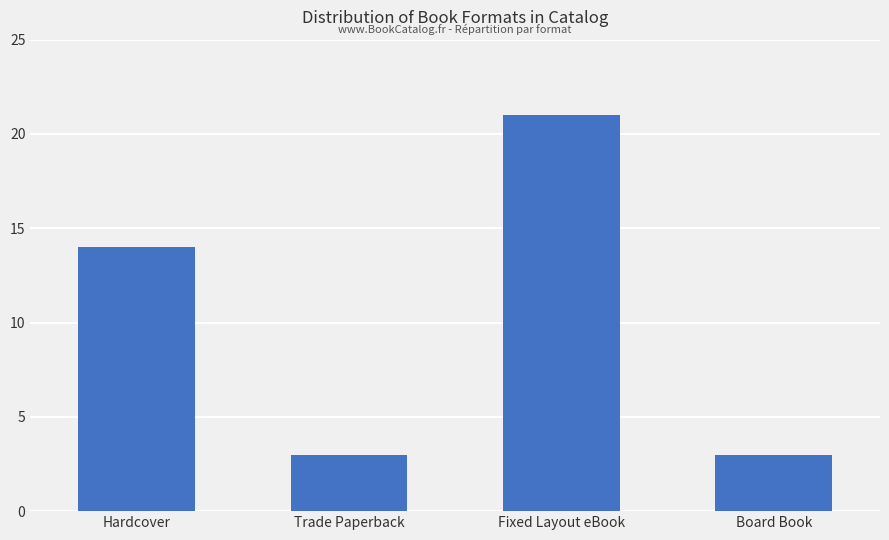

What is the smallest value displayed?

3